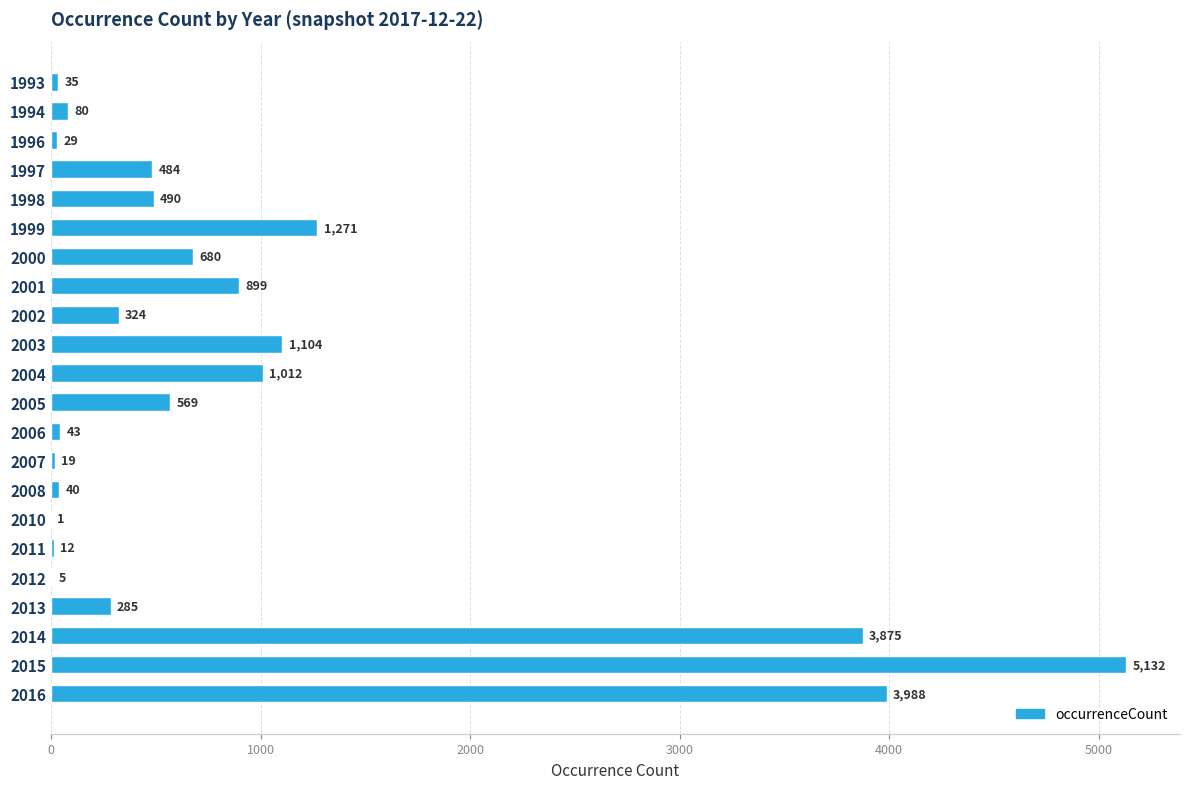

The chart shows a value of 1012 at 2004. True or false?

True